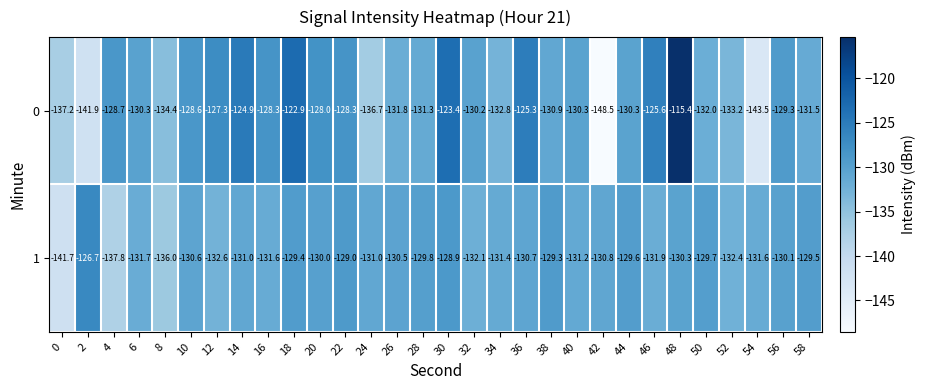

What is the difference between the maximum and second lowest values in the 0 series?

28.1